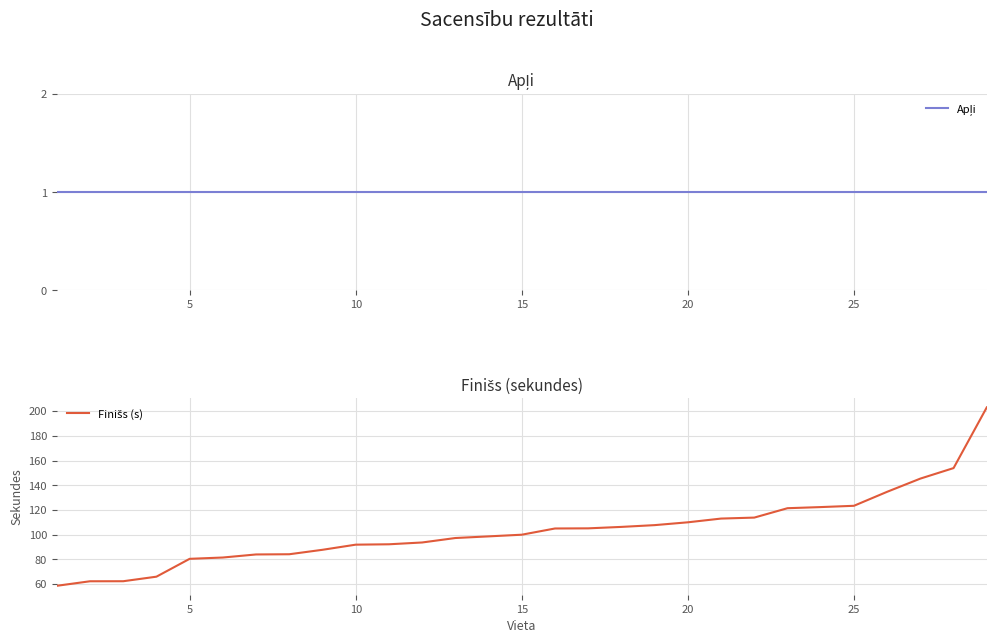

What is the value of the Apļi point at the 16th from the left?

1.0